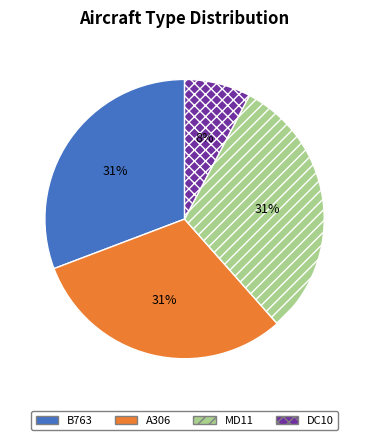

Is the sum of DC10 and A306 greater than half?

No